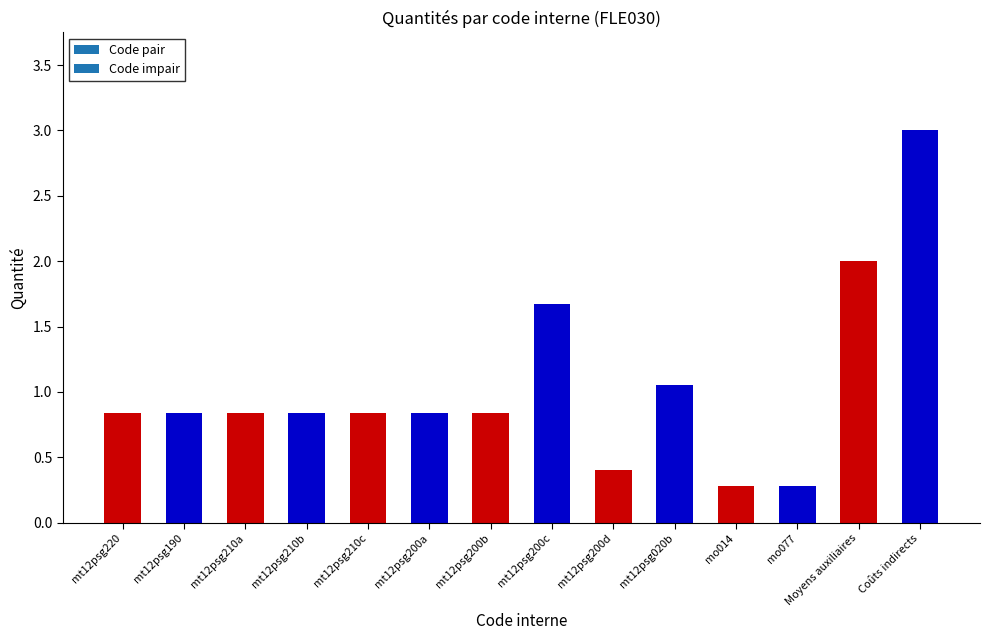

How many categories are shown in the chart?

14